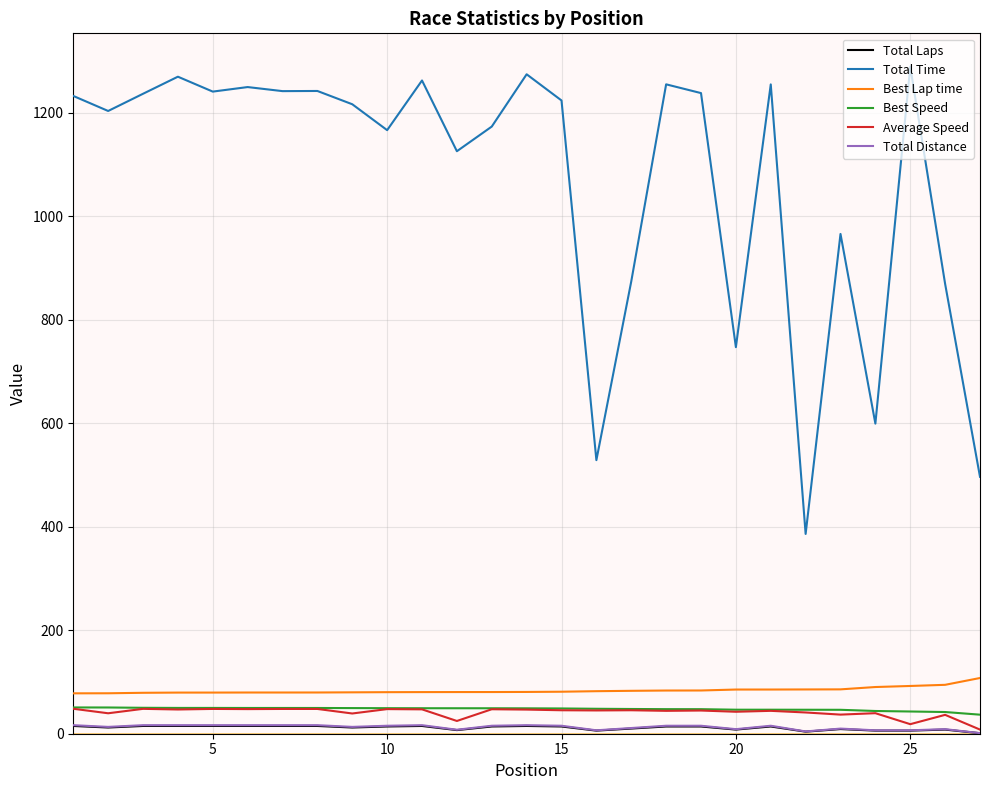

Which series has the largest range (max minus min)?

Total Time